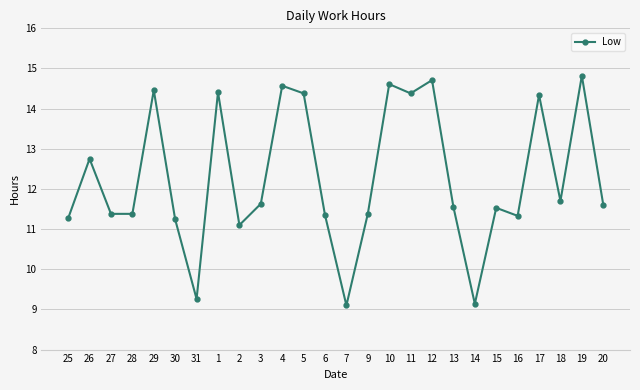

Between 10 and 12, which is larger?

12